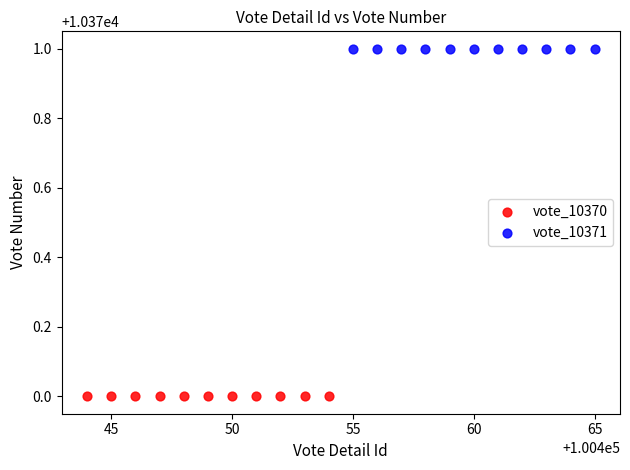

Which series contains the highest Y value?

vote_10371